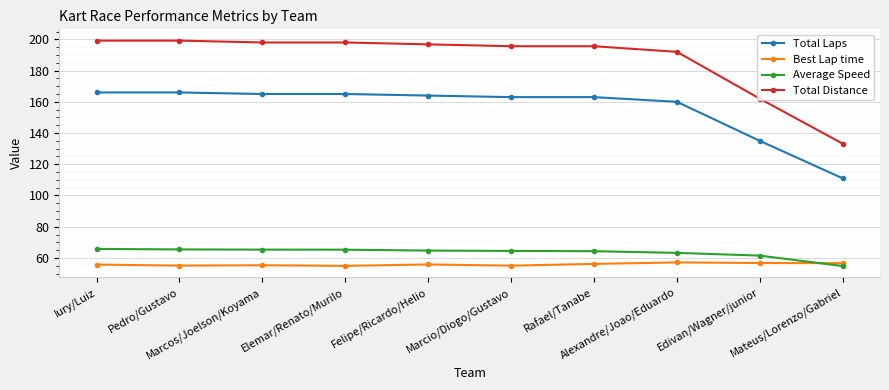

True or false: Total Laps has a value of 166.0 at Pedro/Gustavo.

True